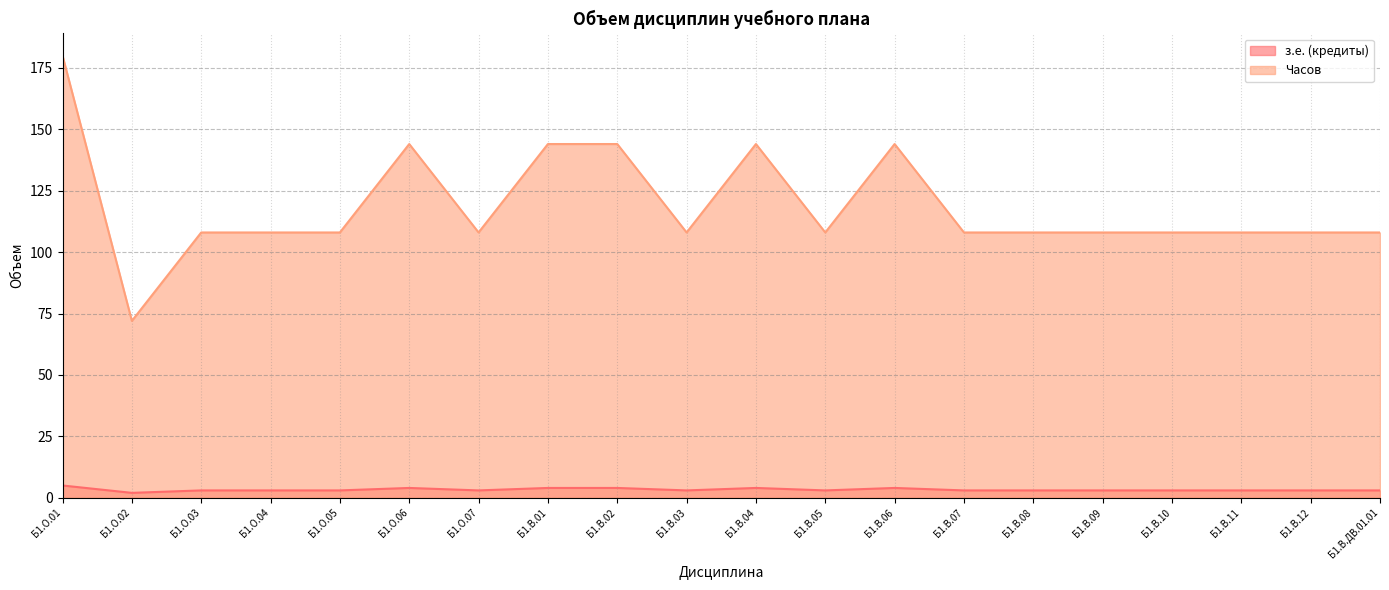

What is the value of the з.е. (кредиты) point at the 12th from the left?

3